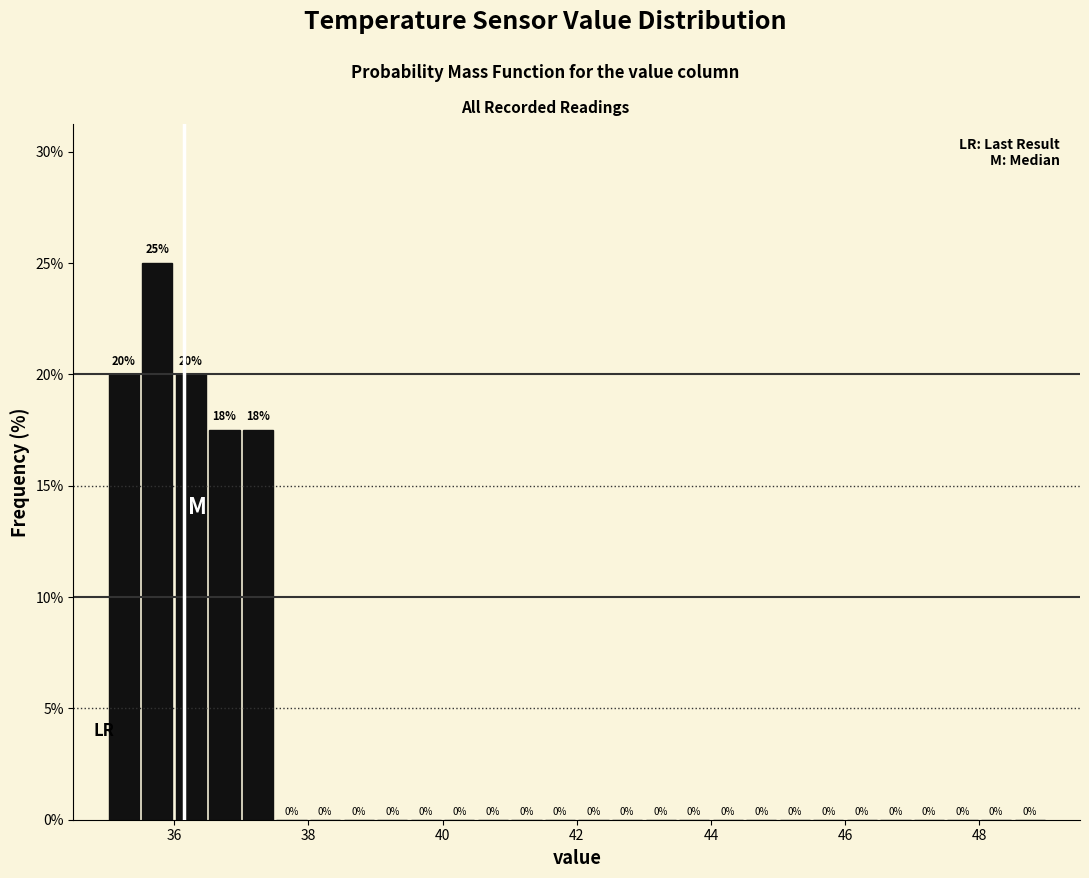

Around what value on the x-axis is the tallest bar? Give the approximate position of its centre, as read against the axis.

35.8